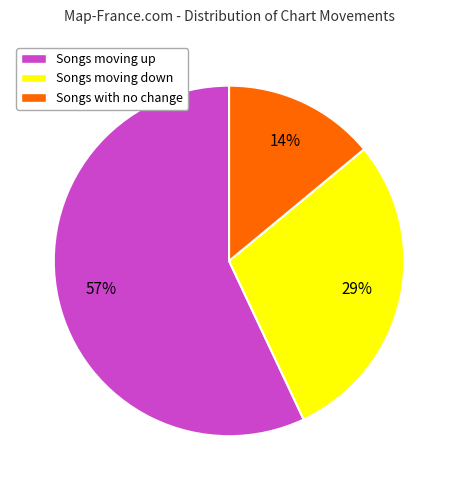

True or false: Songs moving down accounts for 35% of the total.

False